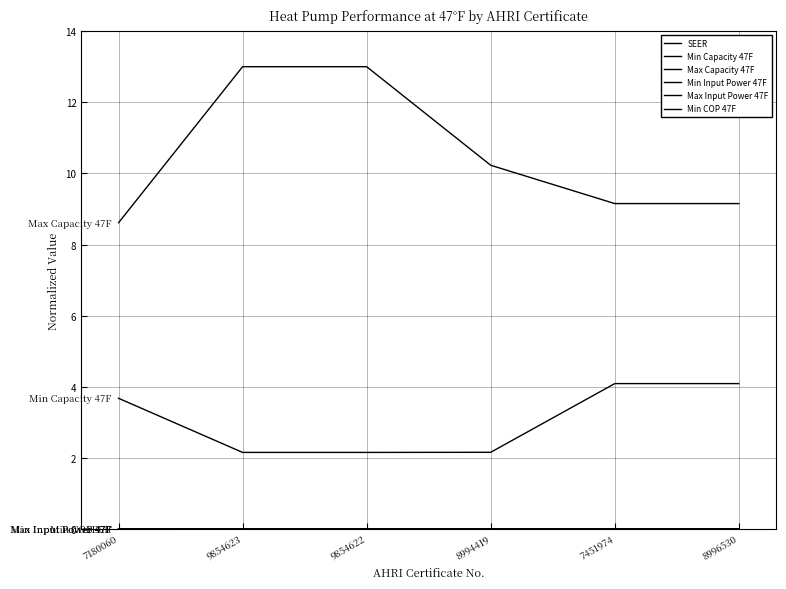

How many distinct data groups are displayed?

6